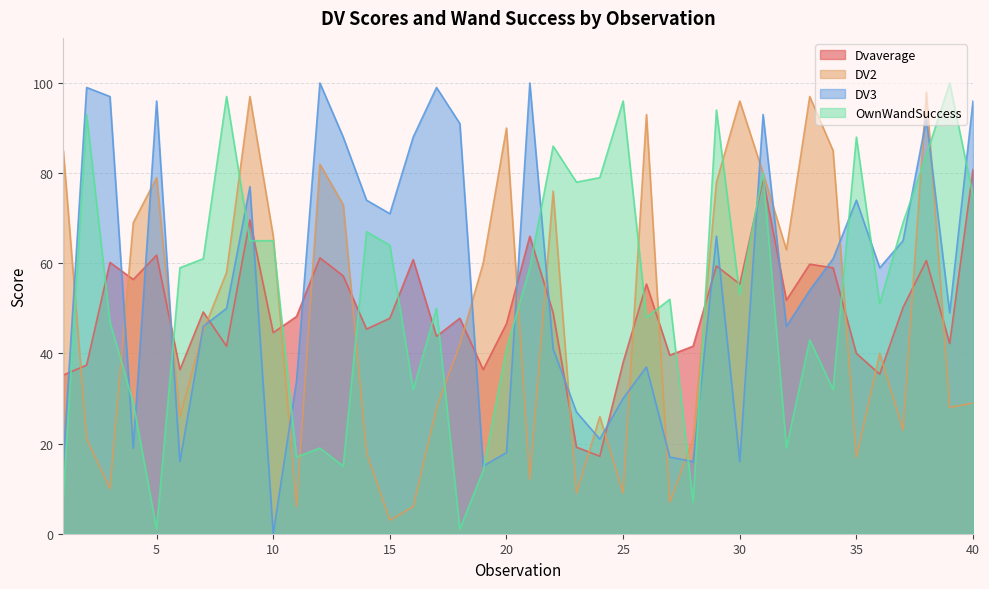

What is the lowest value of the OwnWandSuccess series?

1.0